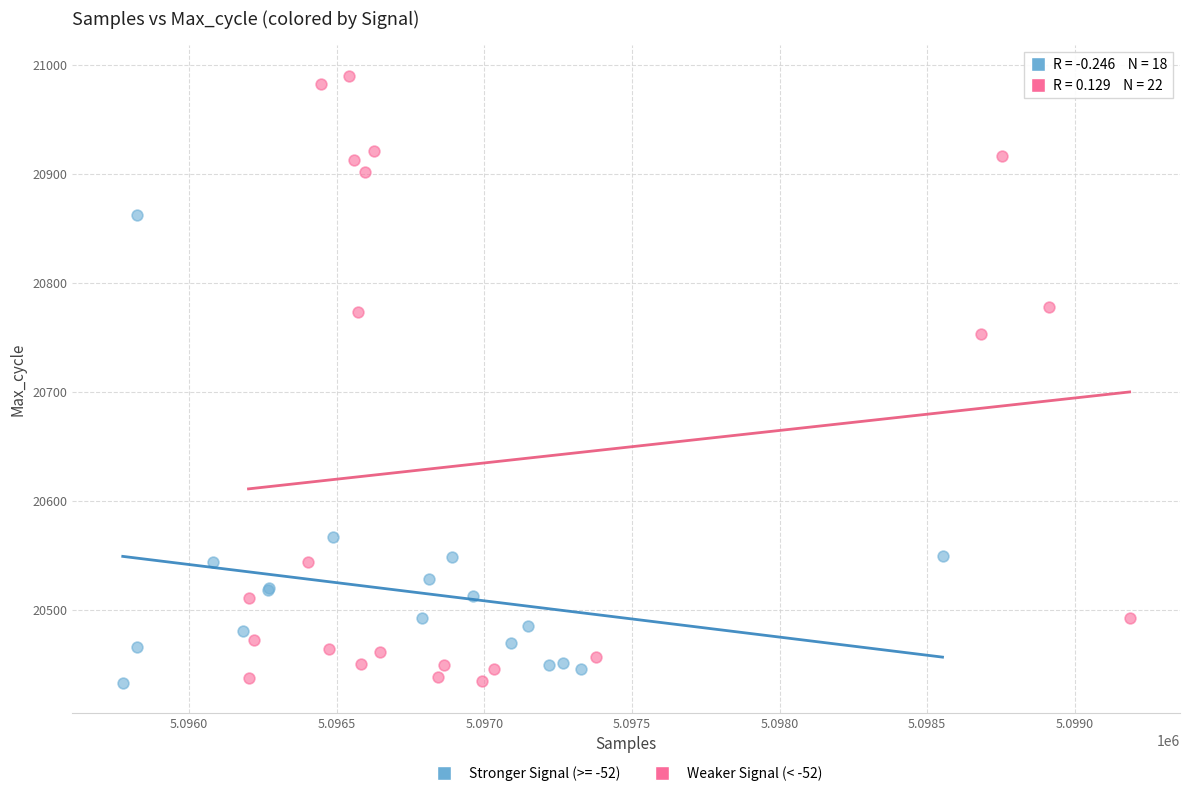

Which series contains the highest Y value?

Weaker Signal (< -52)